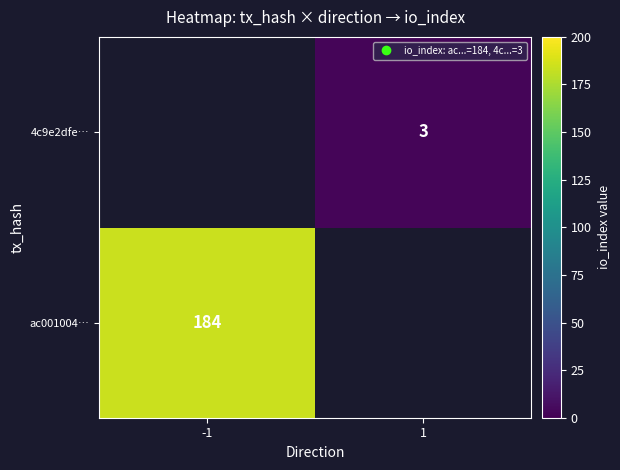

Count the number of categories in the chart.

2